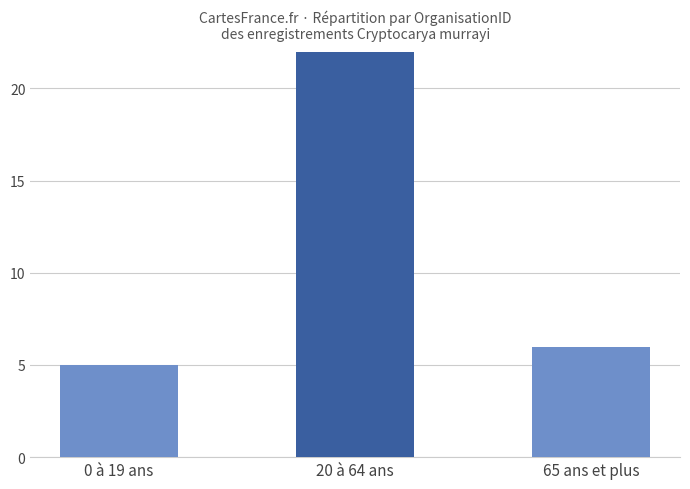

What is the label of the 1st bar from the left?

0 à 19 ans